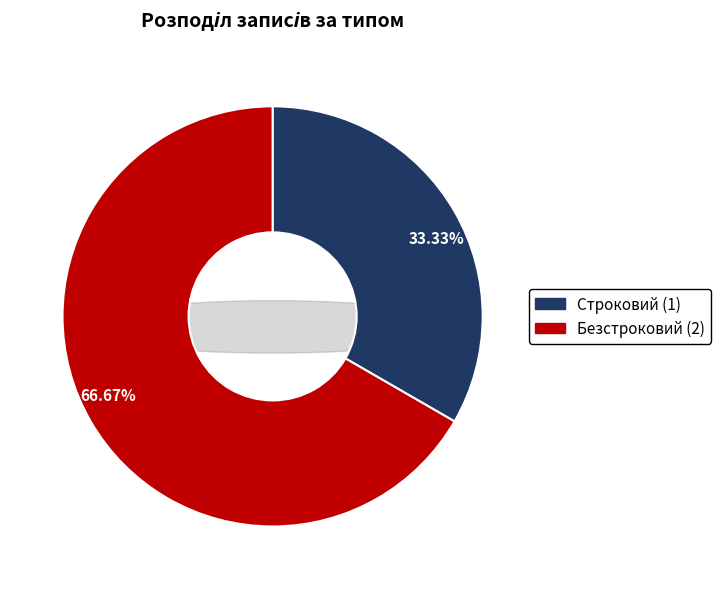

Which category has the biggest portion of the pie?

Безстроковий